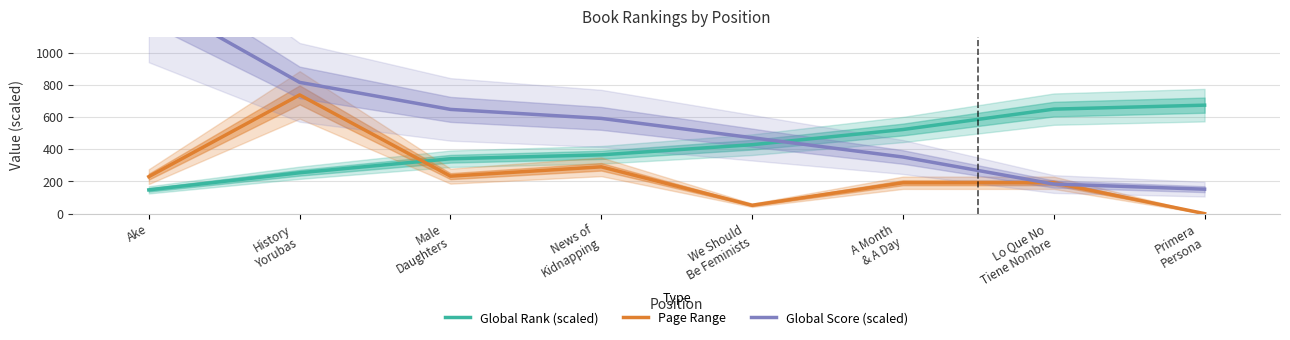

What position from the left is History
Yorubas?

2